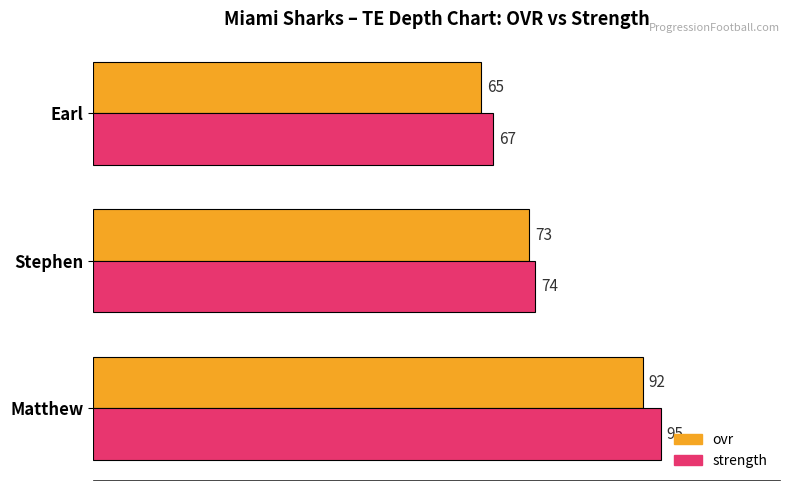

What is the smallest value displayed?

65